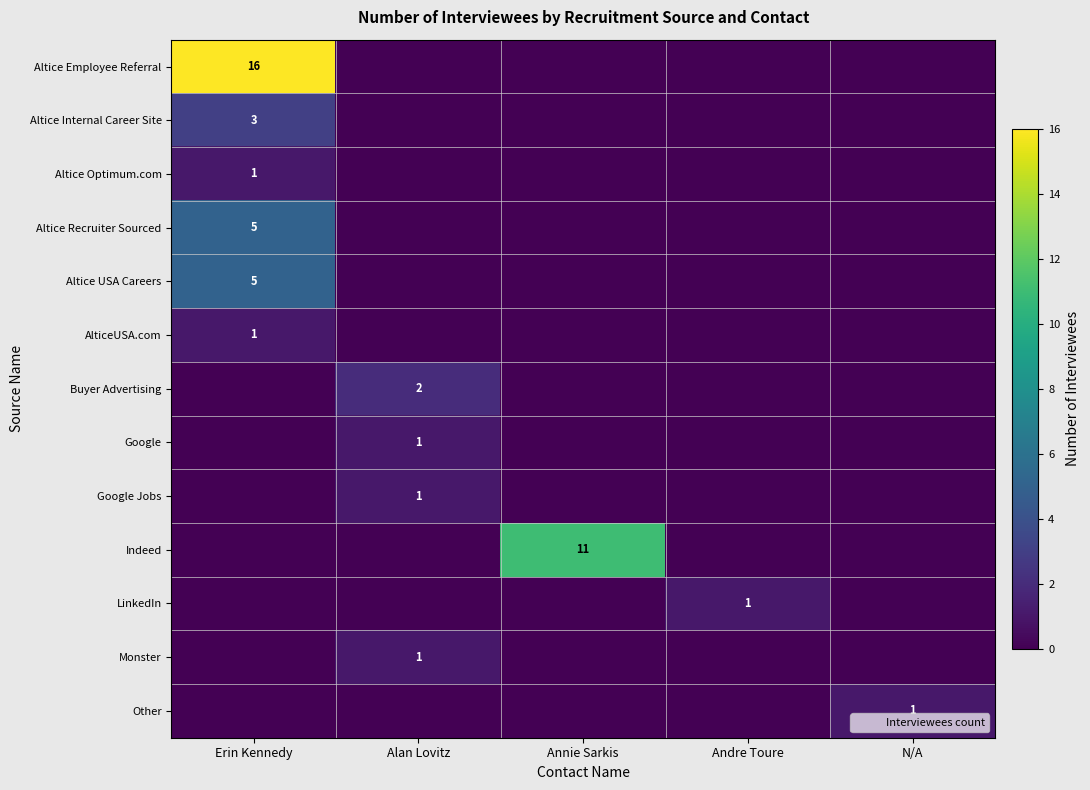

At which category is the sum across all series the highest?

Erin Kennedy